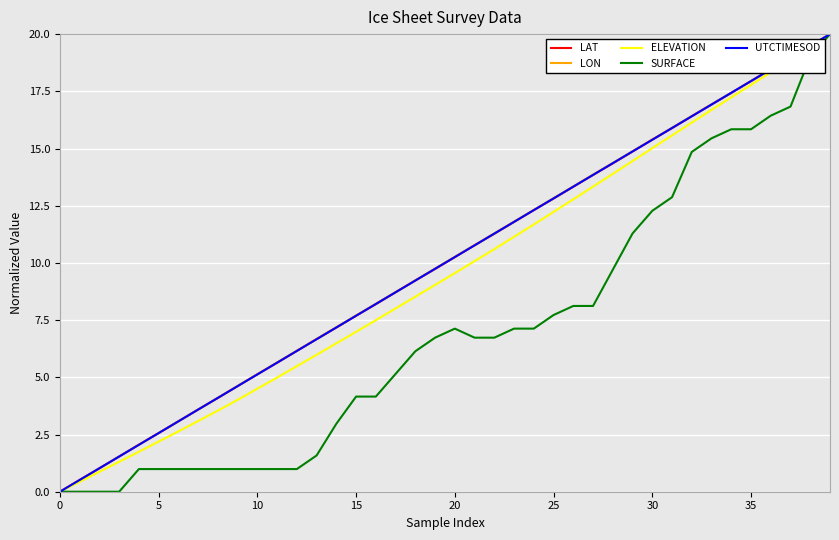

How many lines are shown in the chart?

5